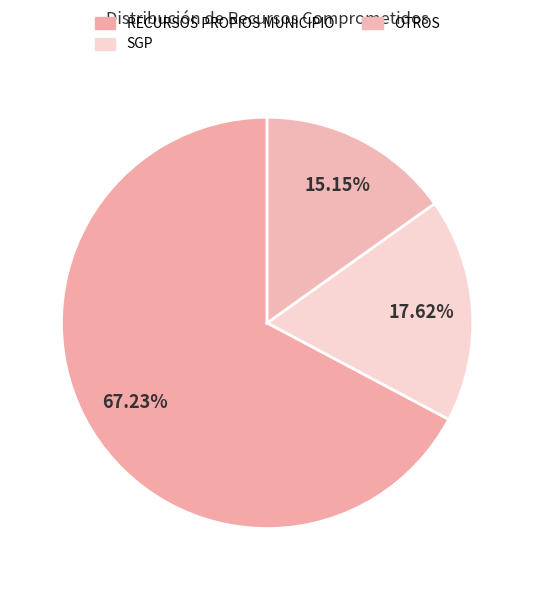

How many segments does this pie chart have?

3